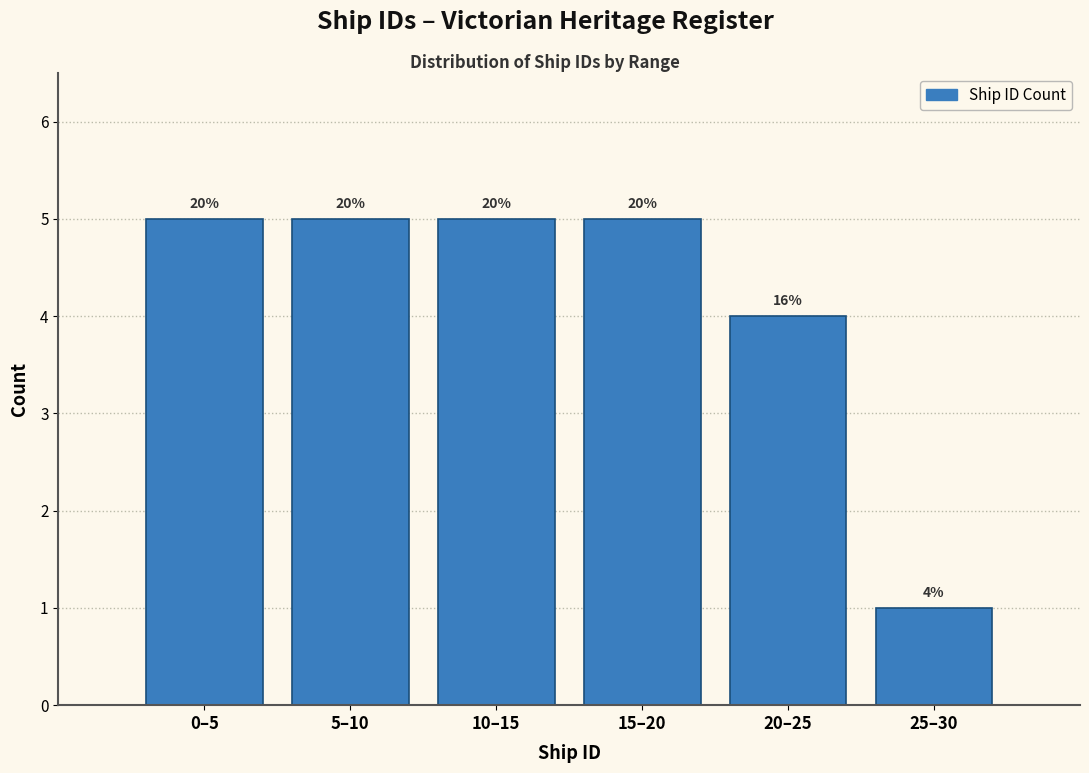

Does the chart contain any negative values?

No